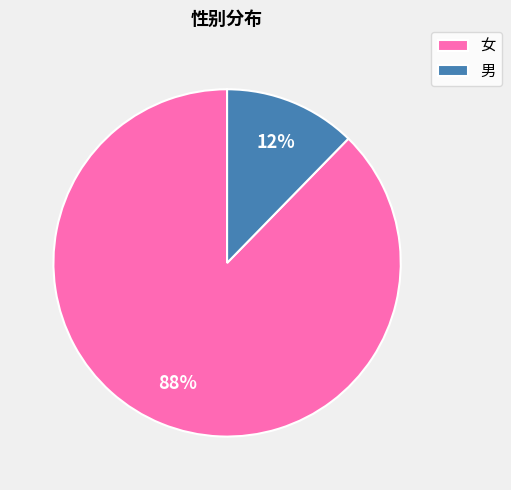

Which has a higher value, 女 or 男?

女